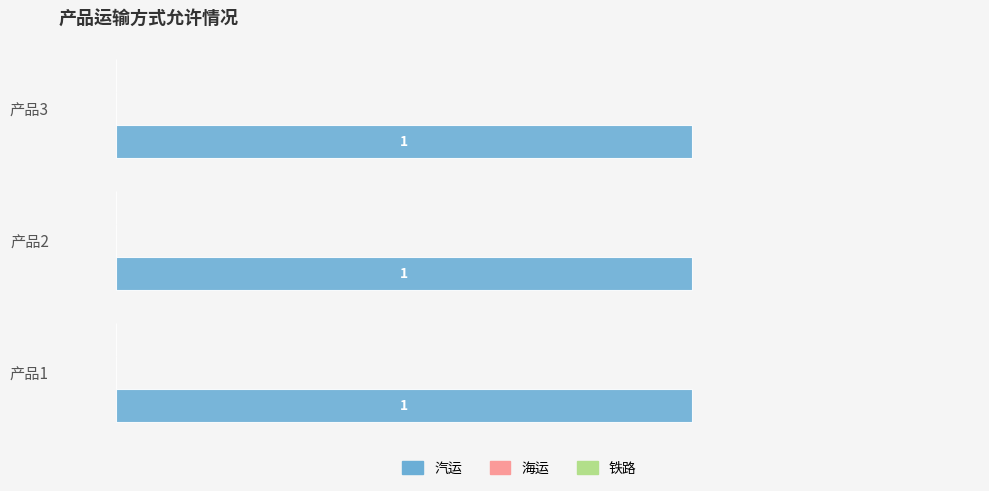

Reading left to right, what are all the values shown in this chart?

汽运: 产品1=1	产品2=1	产品3=1
海运: 产品1=0	产品2=0	产品3=0
铁路: 产品1=0	产品2=0	产品3=0